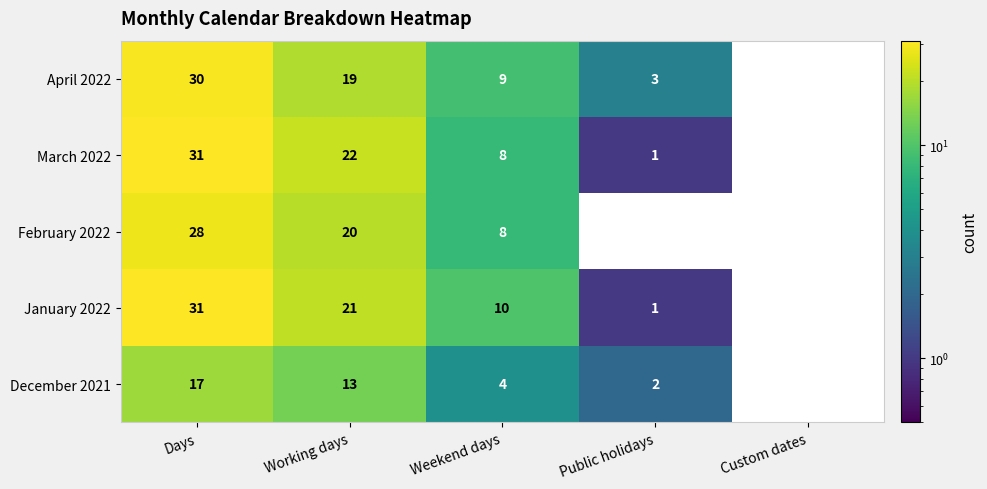

The value of March 2022 at Custom dates is -18. True or false?

False